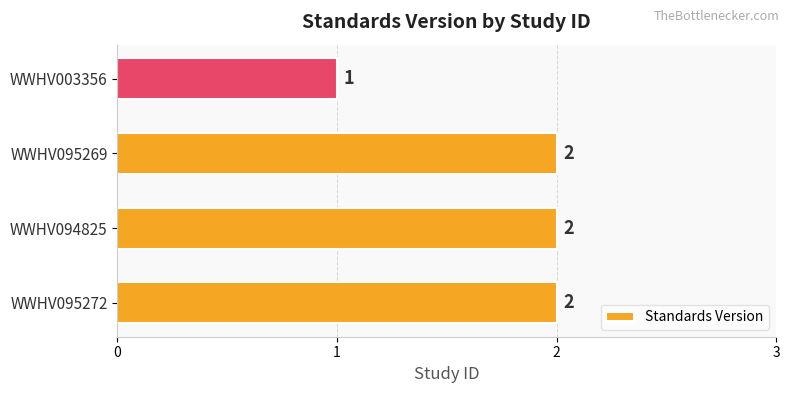

At which category does the chart reach its minimum across all series?

WWHV003356